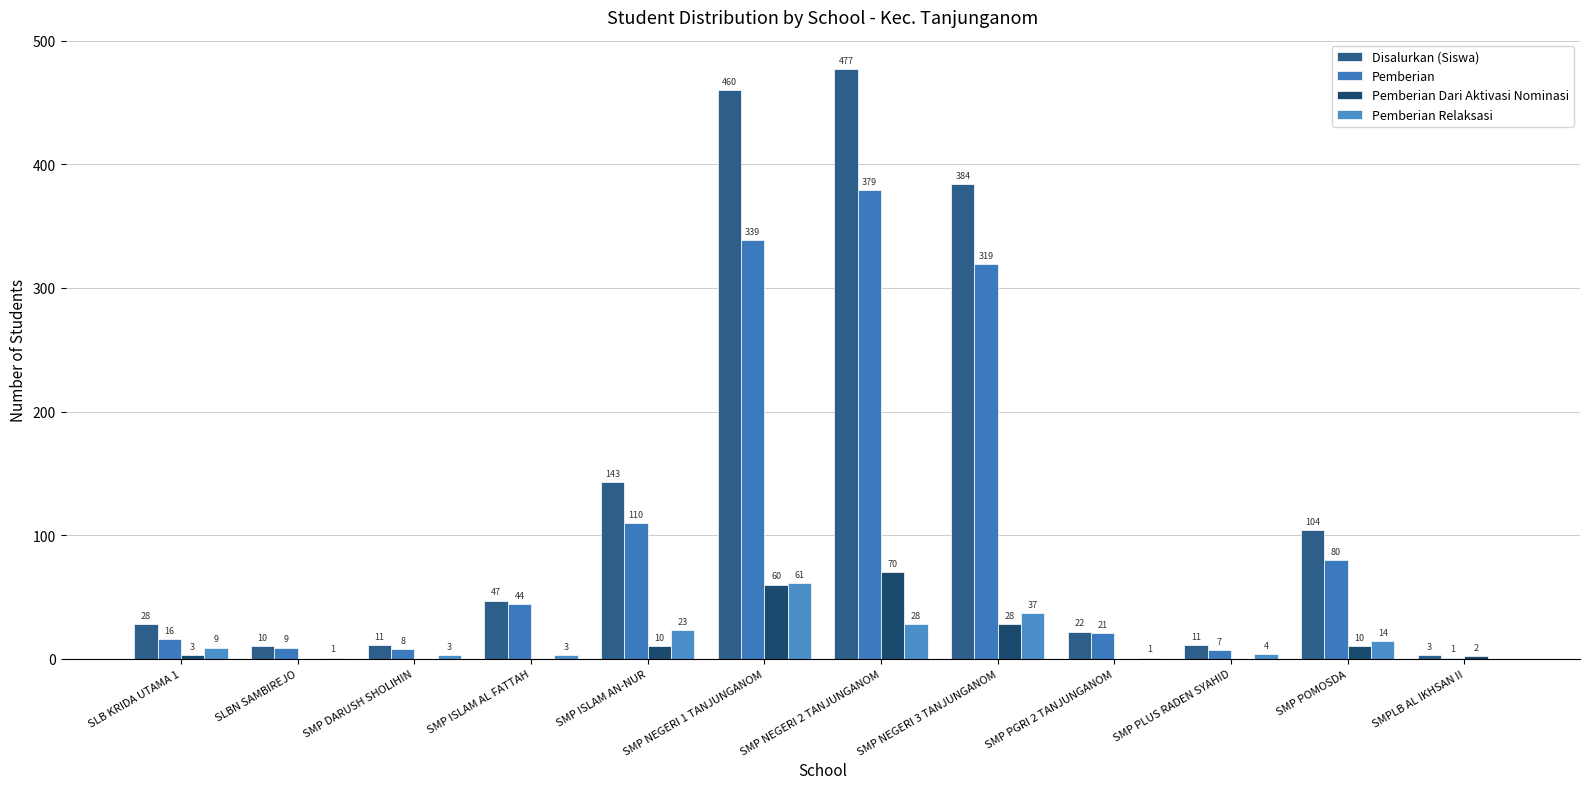

Does the chart contain stacked bars?

No